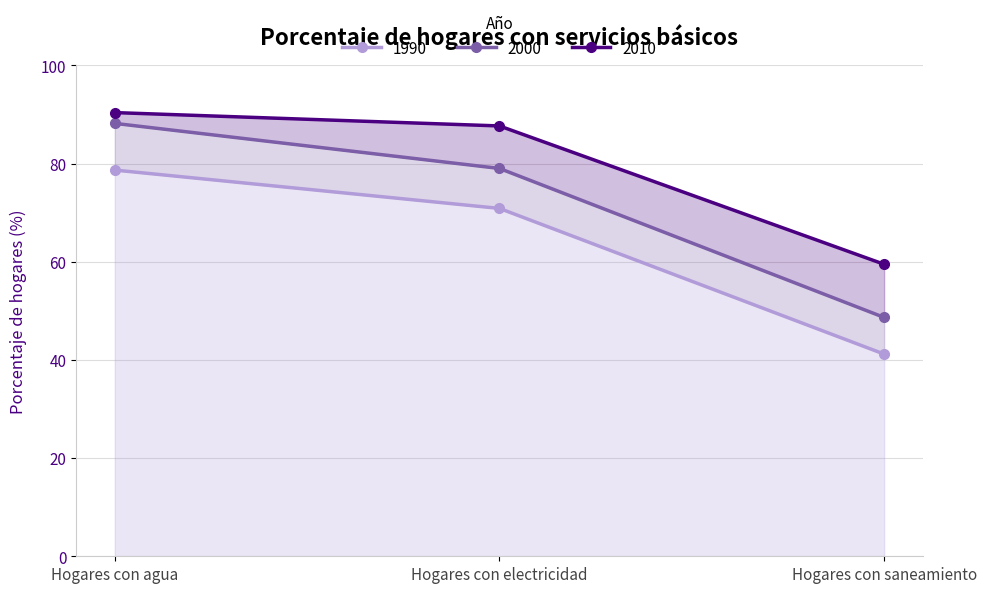

Where is 1990 nearest to the value 59?

Hogares con electricidad